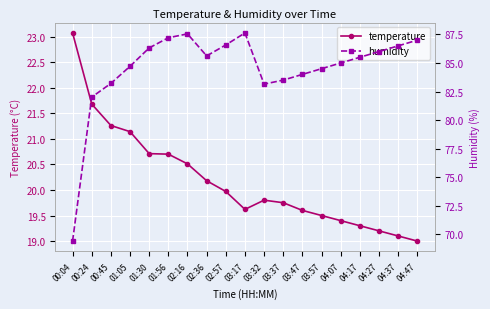

What is the value of the temperature point at the 13th from the left?

19.6